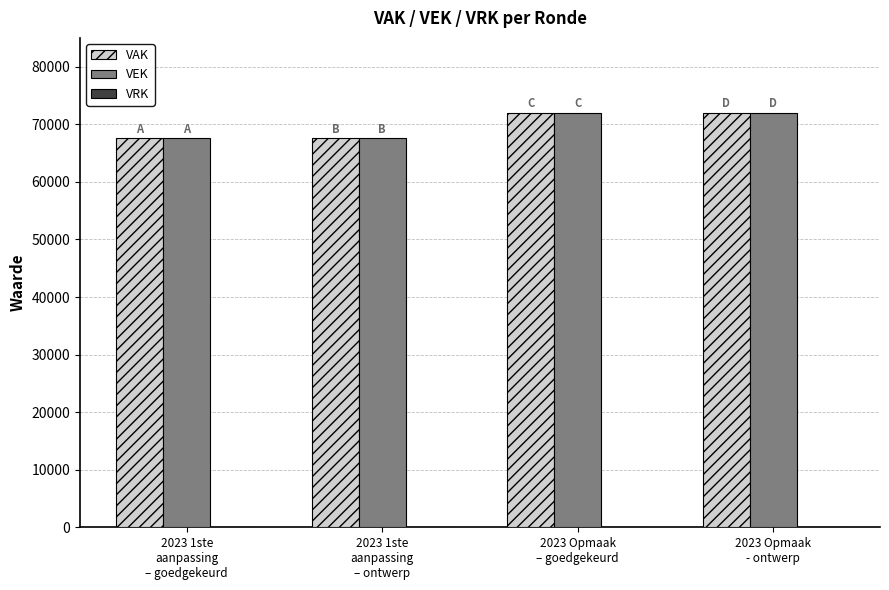

What is the difference between the maximum and minimum values in the VAK series?

4456